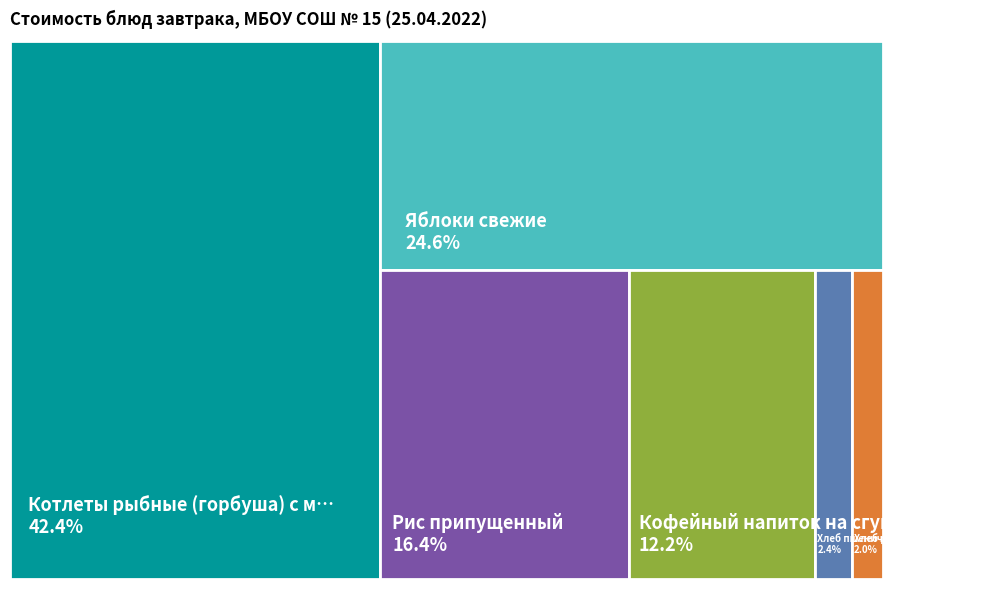

To the nearest percent, what portion does Хлеб пшеничный represent?

2%